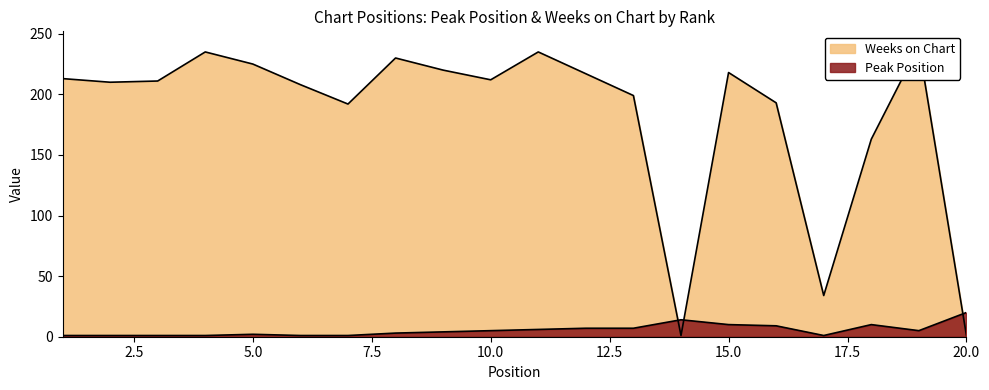

How many categories are shown in the chart?

20